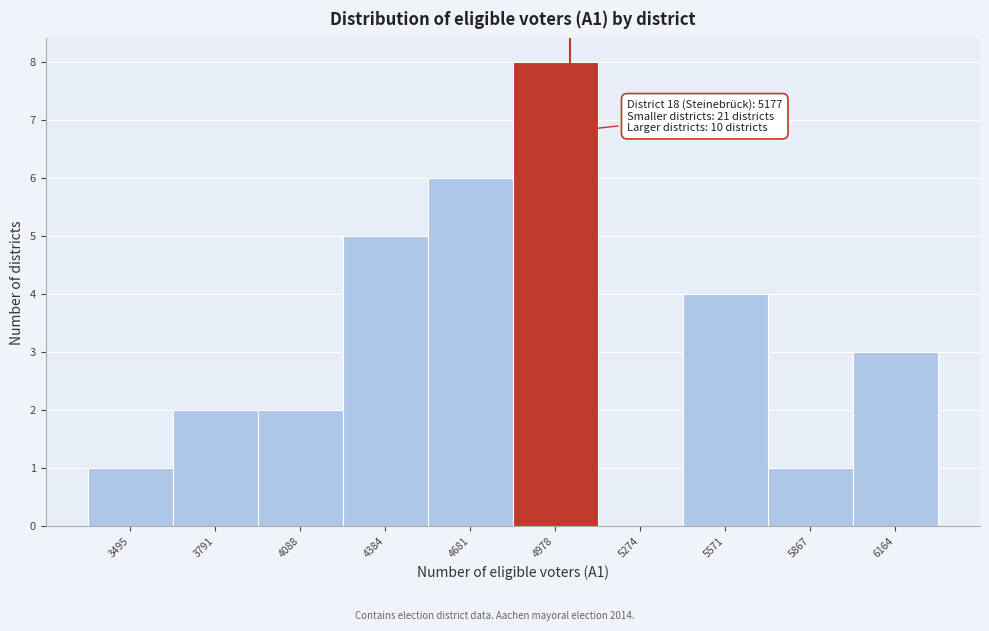

Reading left to right, list all the values displayed in this chart.

3495=1	3791=2	4088=2	4384=5	4681=6	4978=8	5274=0	5571=4	5867=1	6164=3